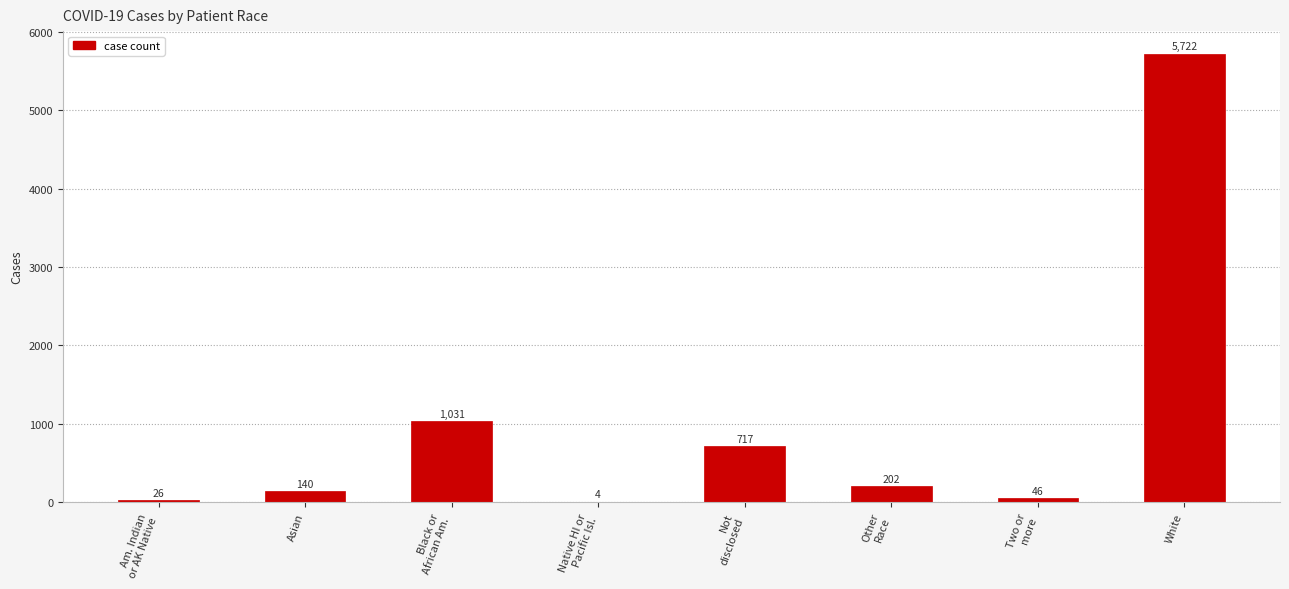

What is the change in value from Asian to White?

+5582